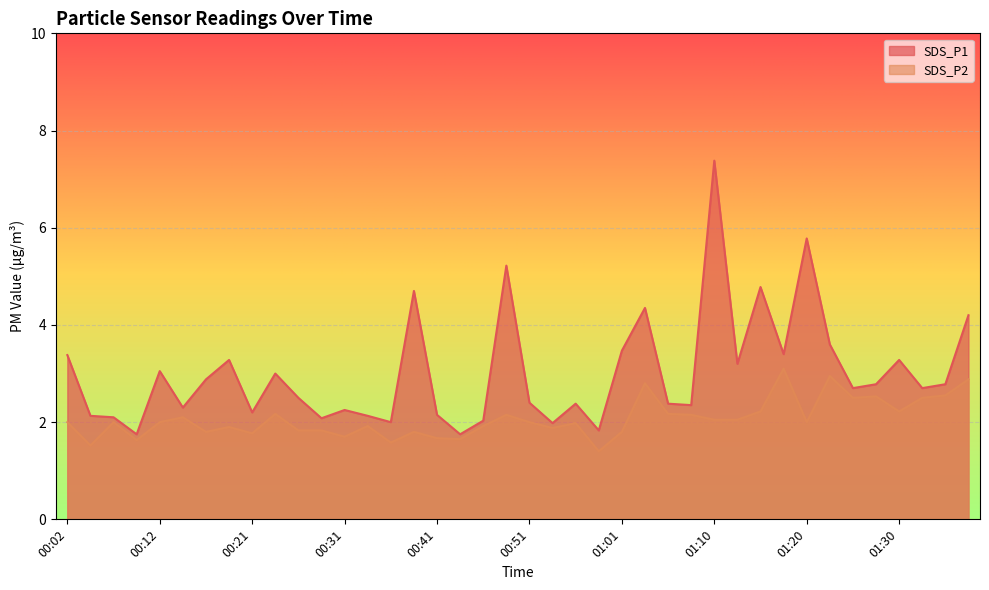

What is the average value of the SDS_P1 series?

3.0